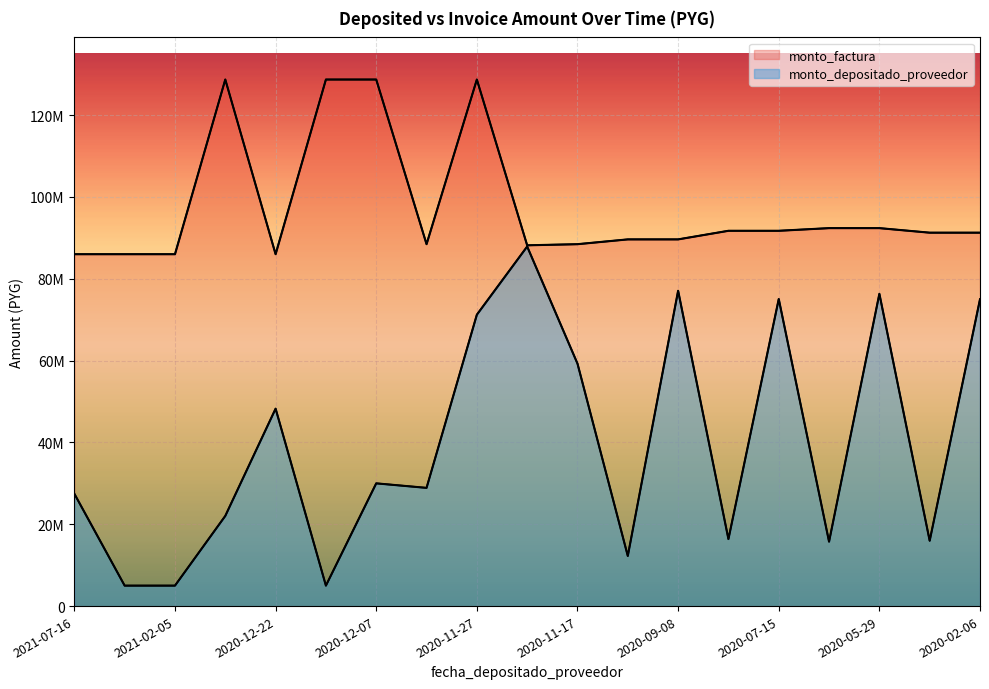

What is the sum of all monto_depositado_proveedor values?

753845739